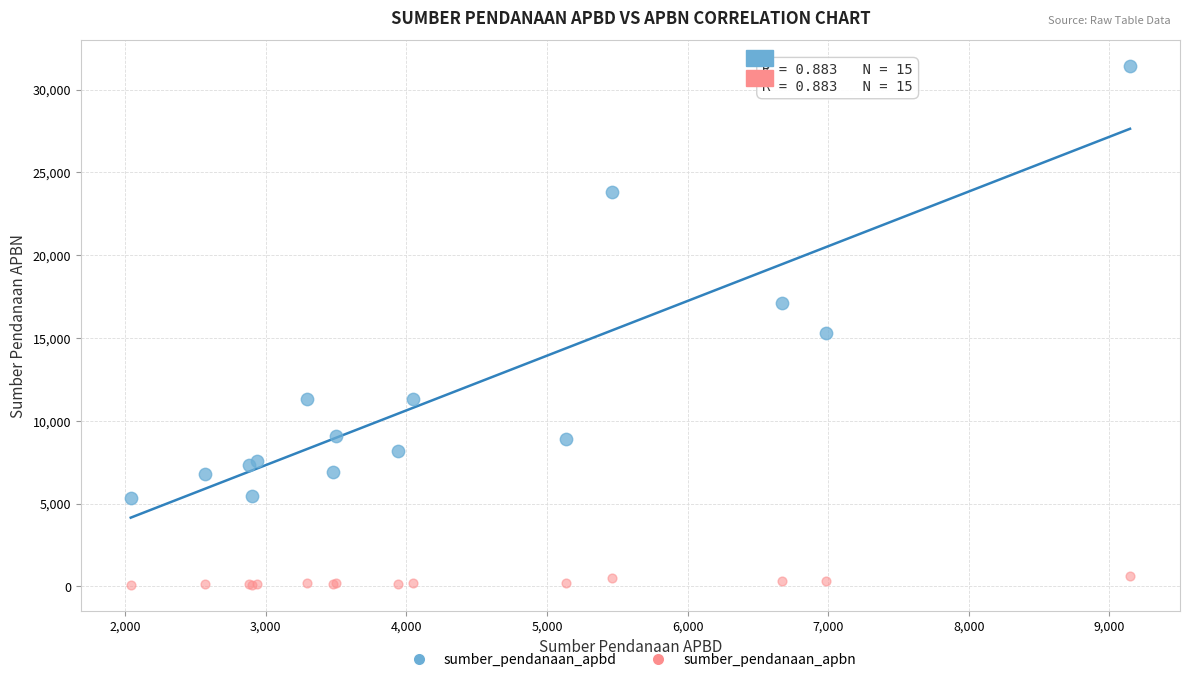

What are all the series names shown in the legend?

sumber_pendanaan_apbd, sumber_pendanaan_apbn